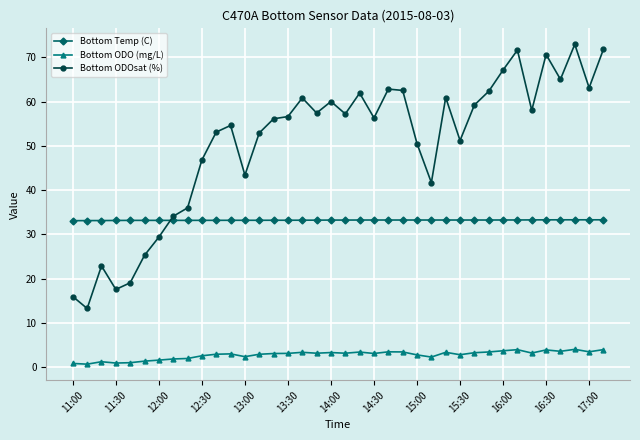

List the series in order of their peak value, highest first.

Bottom ODOsat (%), Bottom Temp (C), Bottom ODO (mg/L)